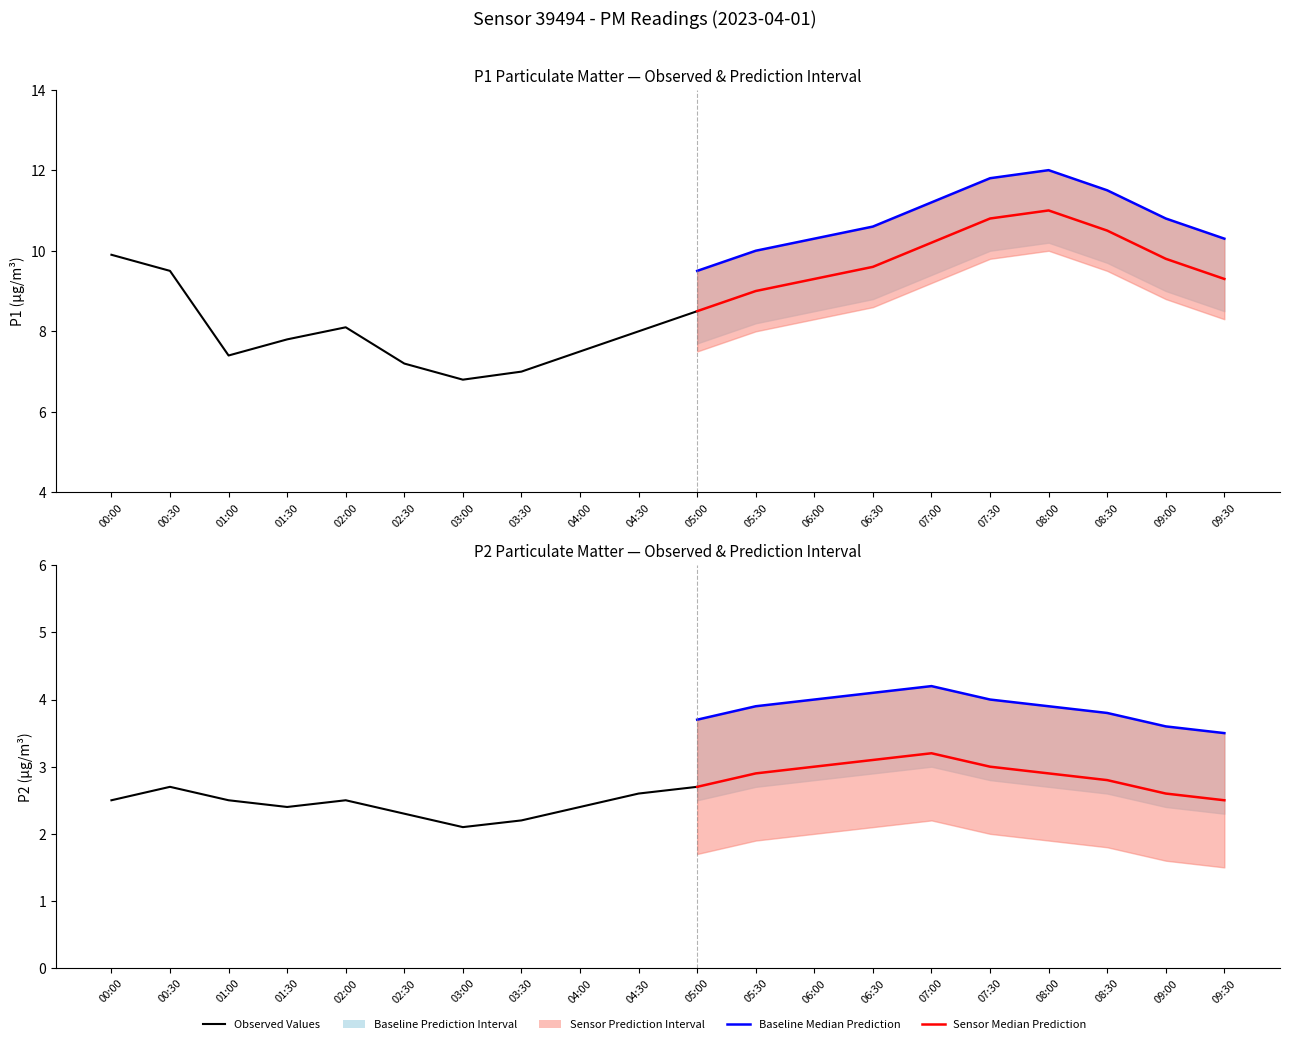

How many lines are shown in the chart?

6